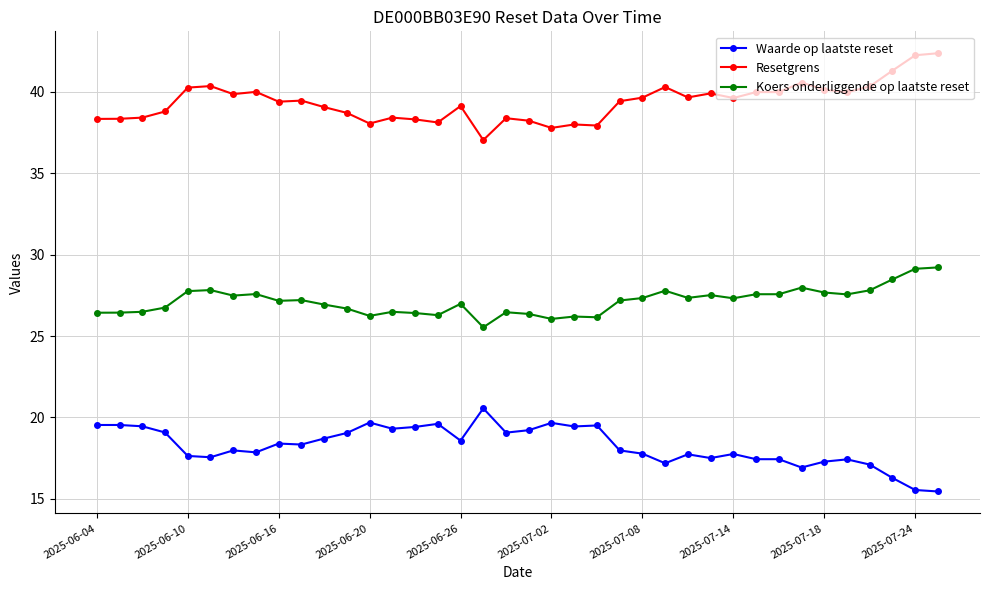

Rank the series by their average value, from highest to lowest.

Resetgrens, Koers onderliggende op laatste reset, Waarde op laatste reset